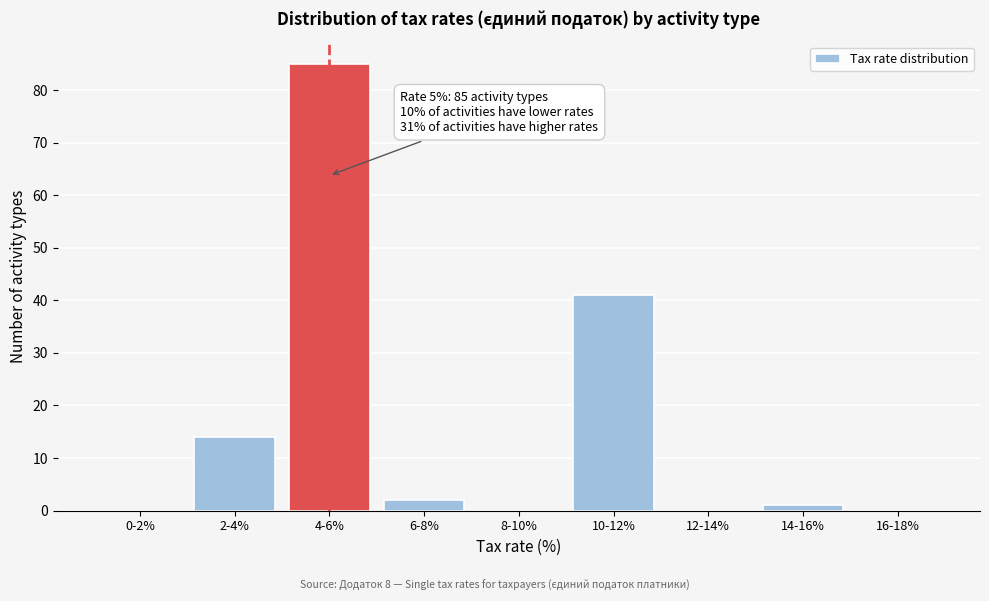

Reading right to left, what are all the values shown in this chart?

16-18%=0	14-16%=1	12-14%=0	10-12%=41	8-10%=0	6-8%=2	4-6%=85	2-4%=14	0-2%=0